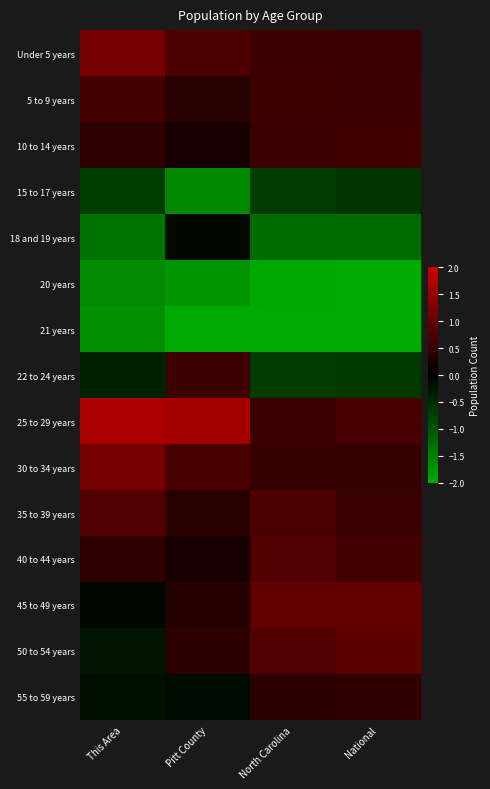

At which category is the sum across all series the highest?

Pitt County